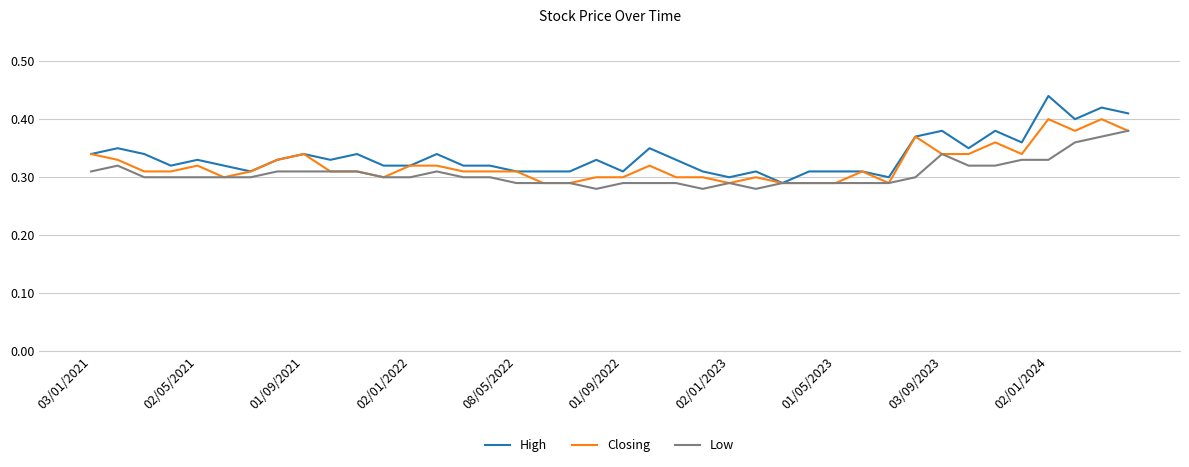

Which series has the largest range (max minus min)?

High